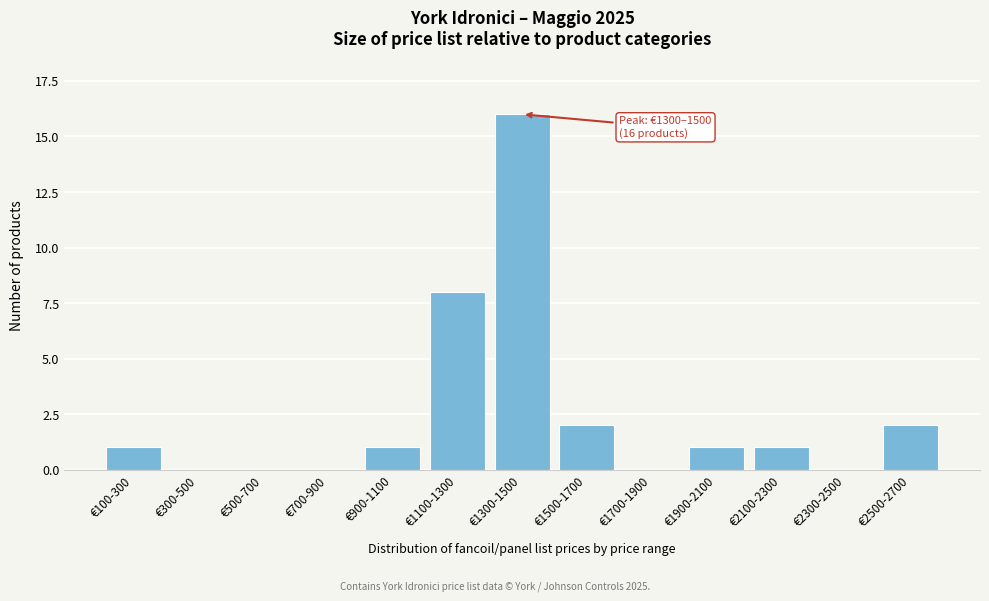

Reading right to left, transcribe all the data shown in this chart.

€2500-2700=2	€2300-2500=0	€2100-2300=1	€1900-2100=1	€1700-1900=0	€1500-1700=2	€1300-1500=16	€1100-1300=8	€900-1100=1	€700-900=0	€500-700=0	€300-500=0	€100-300=1